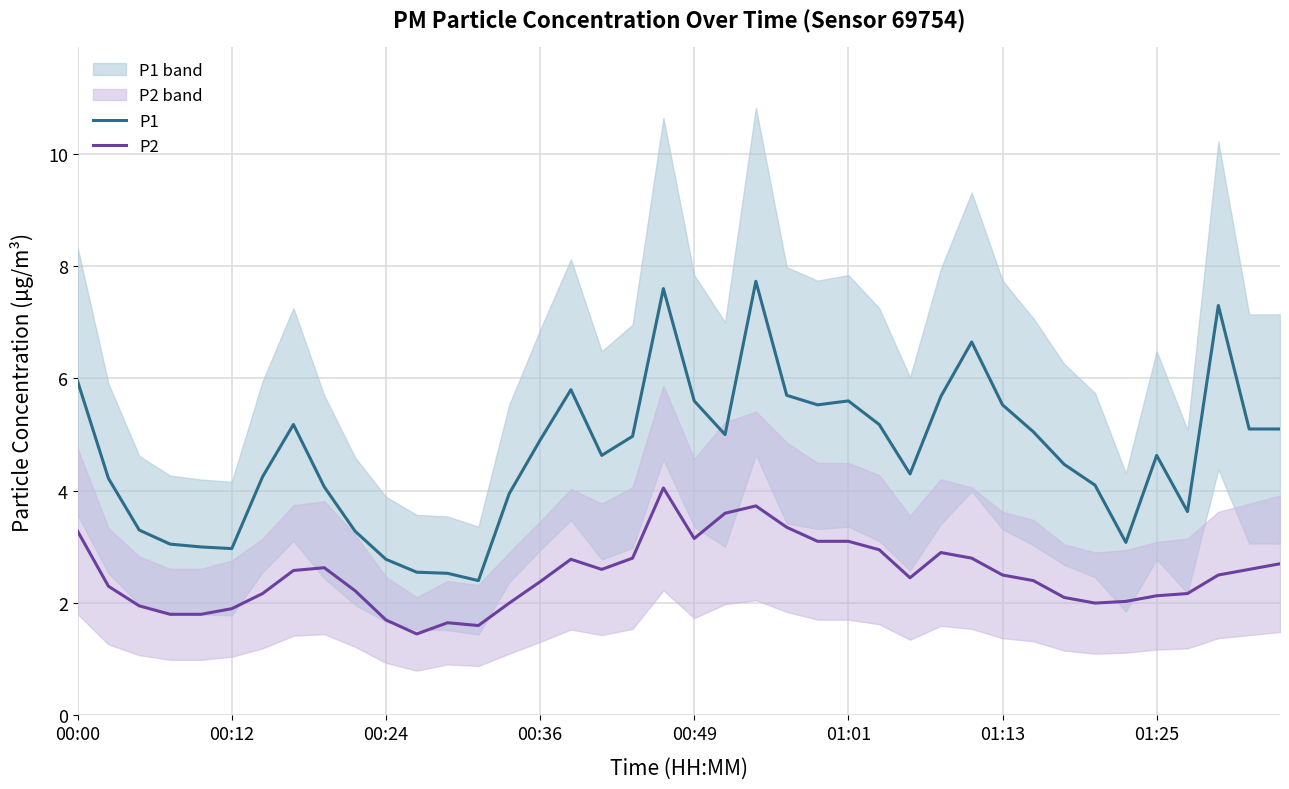

What is the maximum value for P1?

7.7